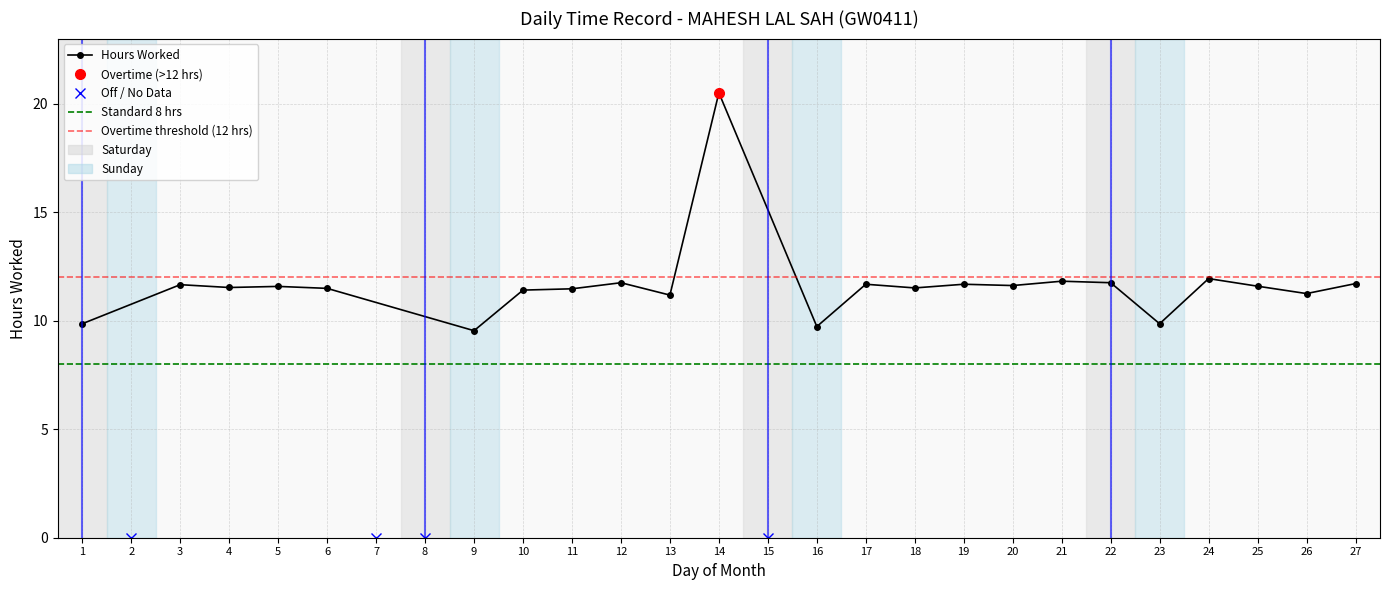

What is the value of the 25th point from the left?

11.6